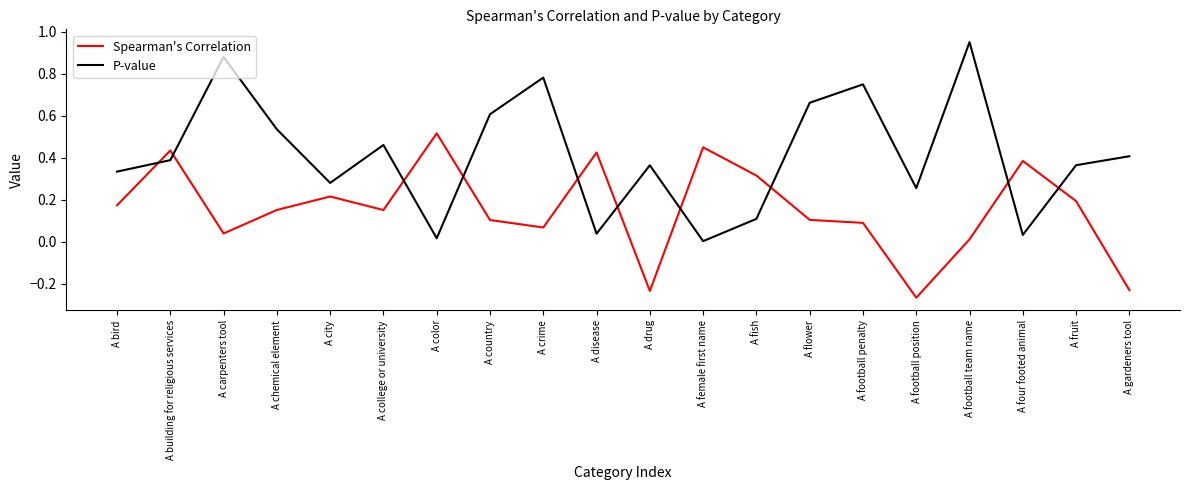

Is the value of P-value at A city greater than the value of Spearman's Correlation at A fish?

No